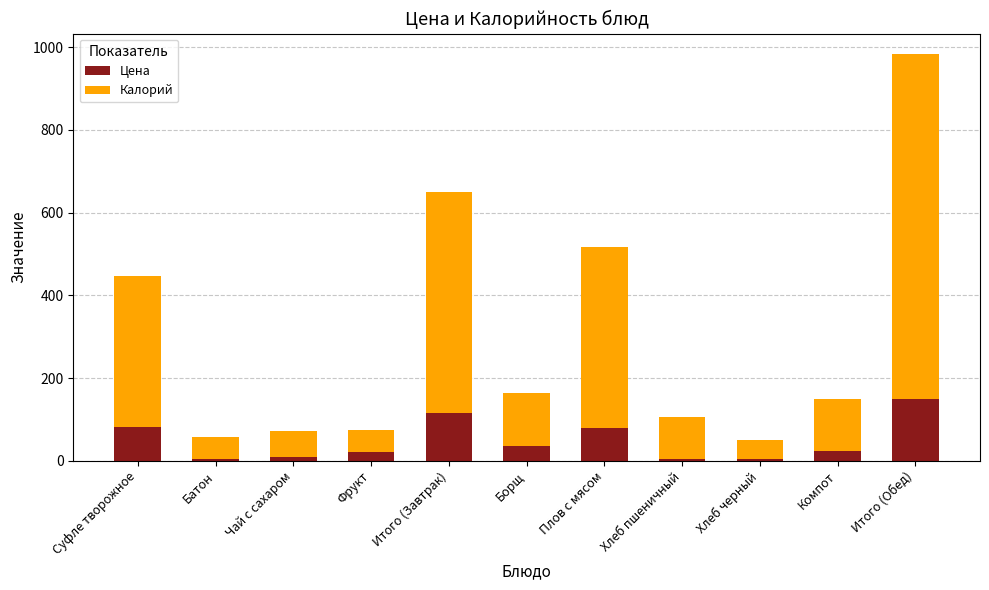

The Цена series shows 217 at Итого (Обед). True or false?

False